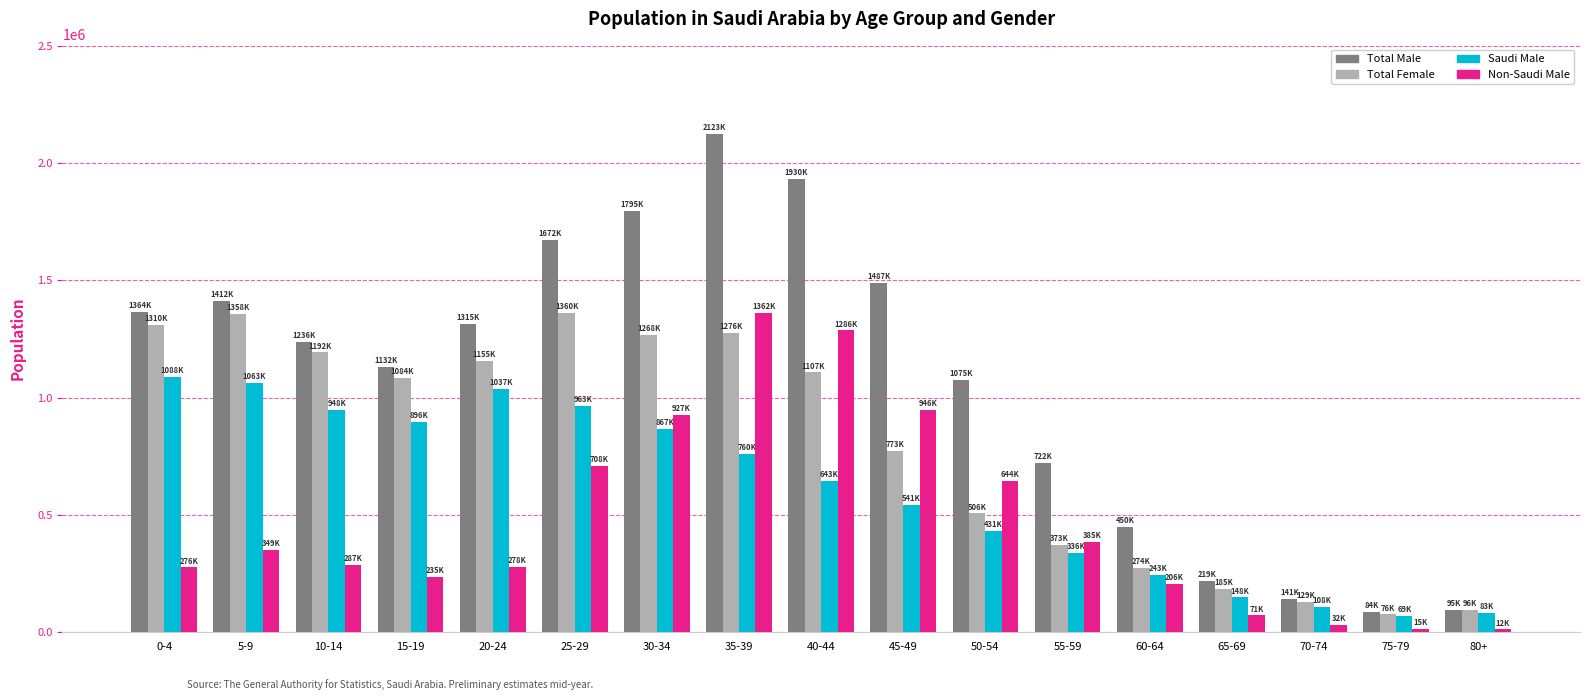

Rank the series at 30-34 from highest to lowest value.

Total Male, Total Female, Non-Saudi Male, Saudi Male